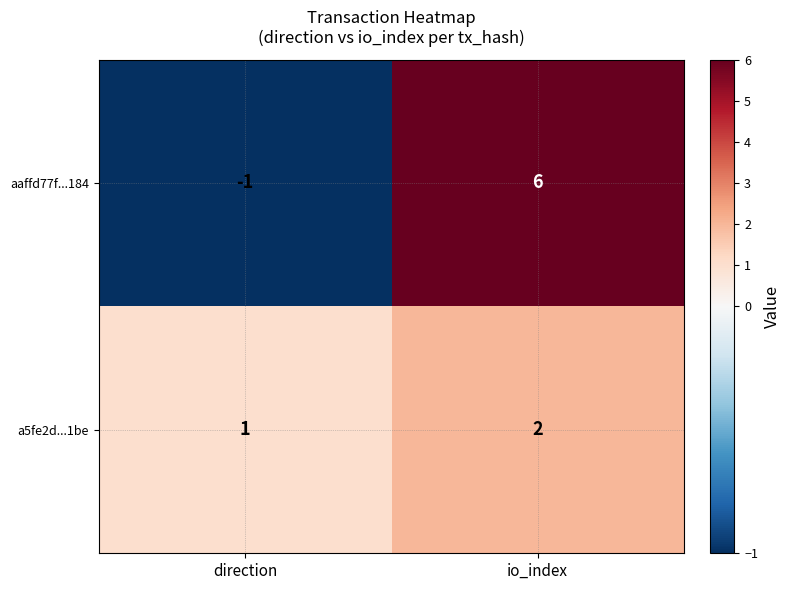

At which category is the sum across all series the highest?

io_index